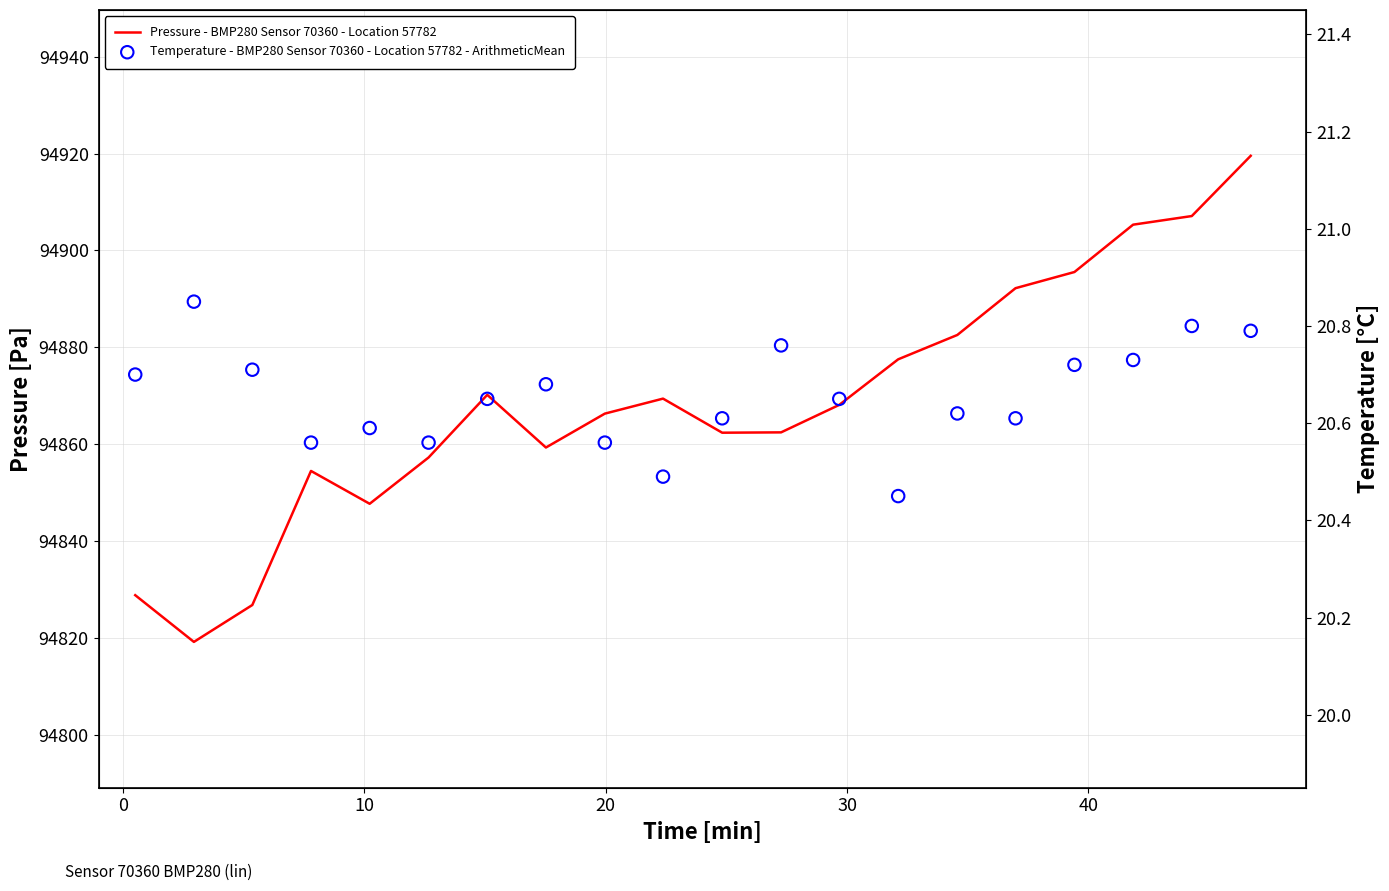

Is the value of Temperature - BMP280 Sensor 70360 - Location 57782 - ArithmeticMean at 10 greater than the value of Pressure - BMP280 Sensor 70360 - Location 57782 at 10?

No